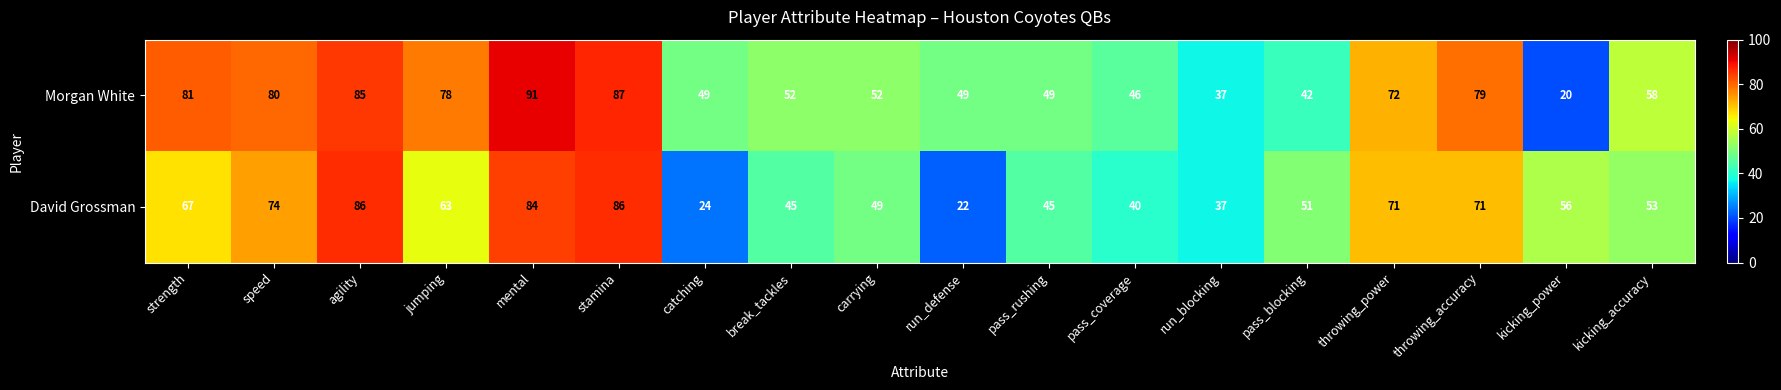

What is the sum of the Morgan White values at stamina and strength?

168